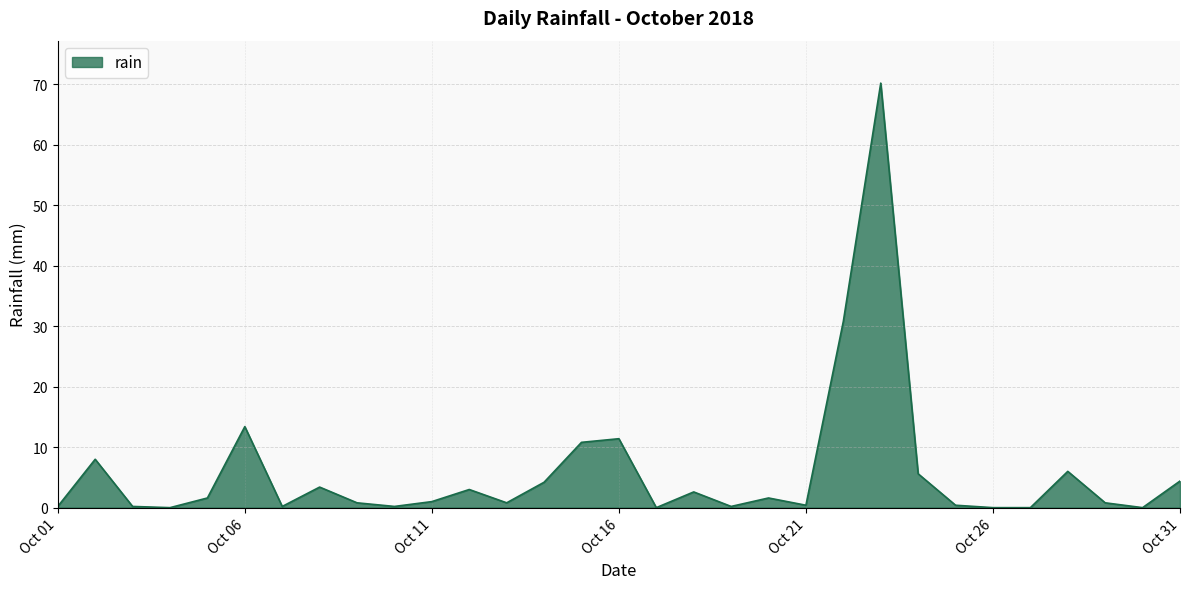

What is the maximum value shown in the chart?

70.2